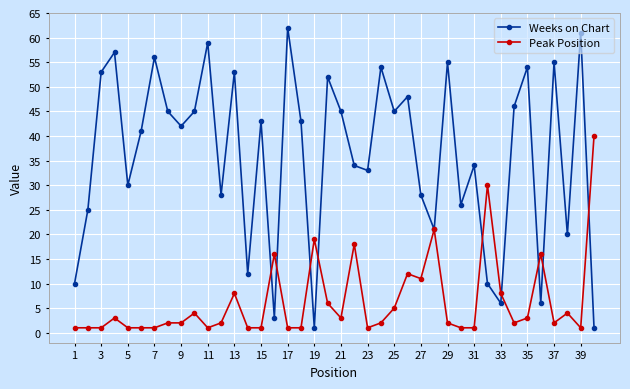

True or false: Weeks on Chart has more than 2 interior local peaks.

True